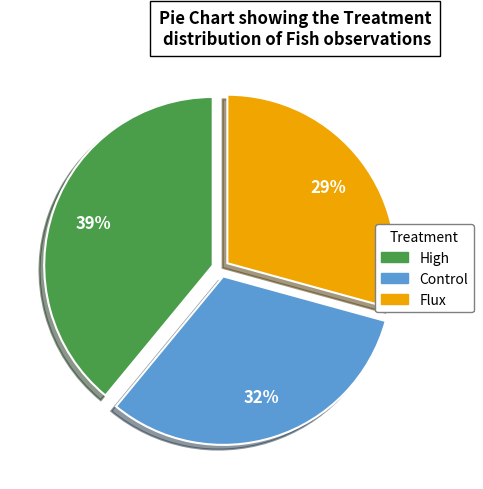

To the nearest percent, what is the combined percentage of High and Control?

71%